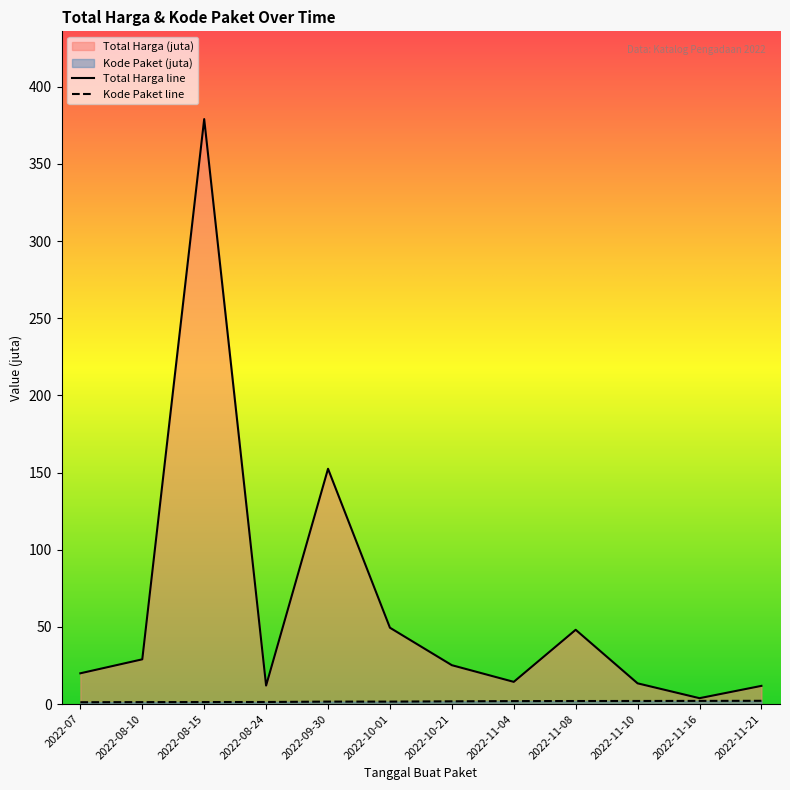

What is the value of the Total Harga point at the 10th from the left?

13.4